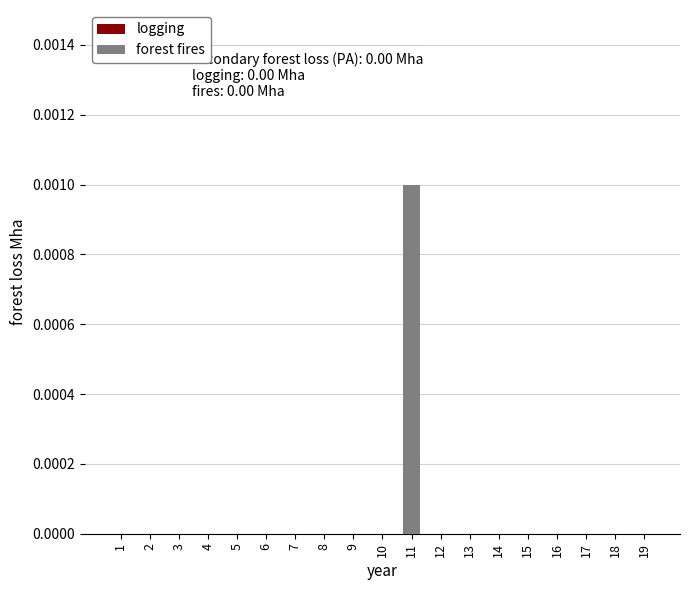

Is it true that the value at 13 is 0.0?

True